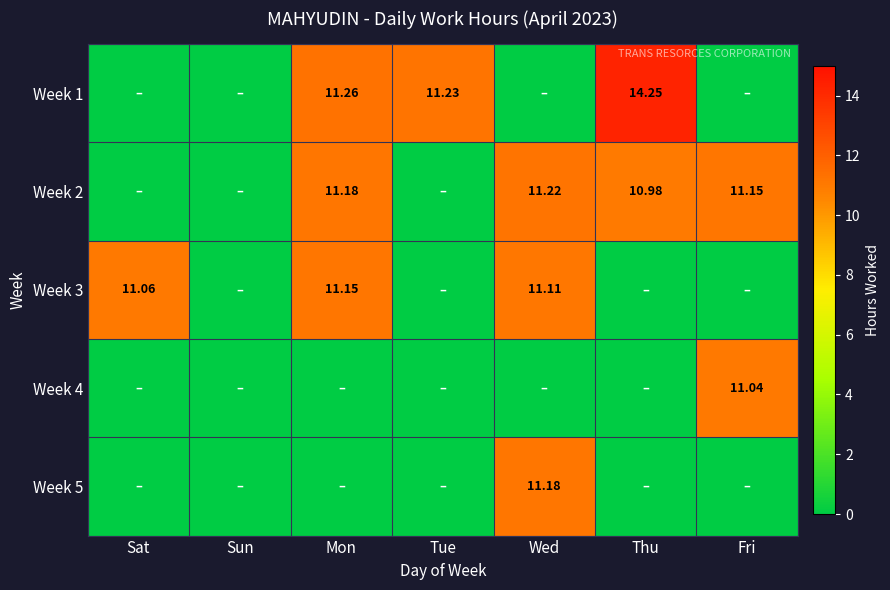

Rank the series at Wed from highest to lowest value.

Week 2, Week 5, Week 3, Week 1, Week 4